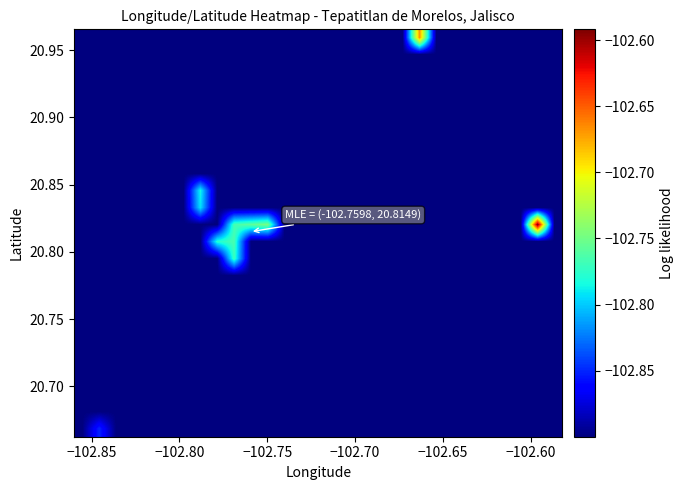

Count the number of categories in the chart.

29